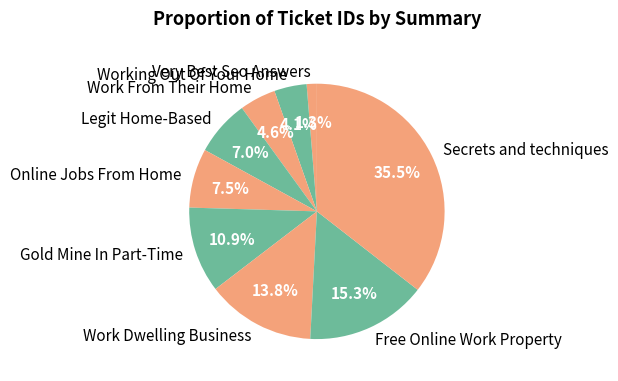

Approximately how many times larger is the value at Work Dwelling Business compared to Gold Mine In Part-Time?

1.3